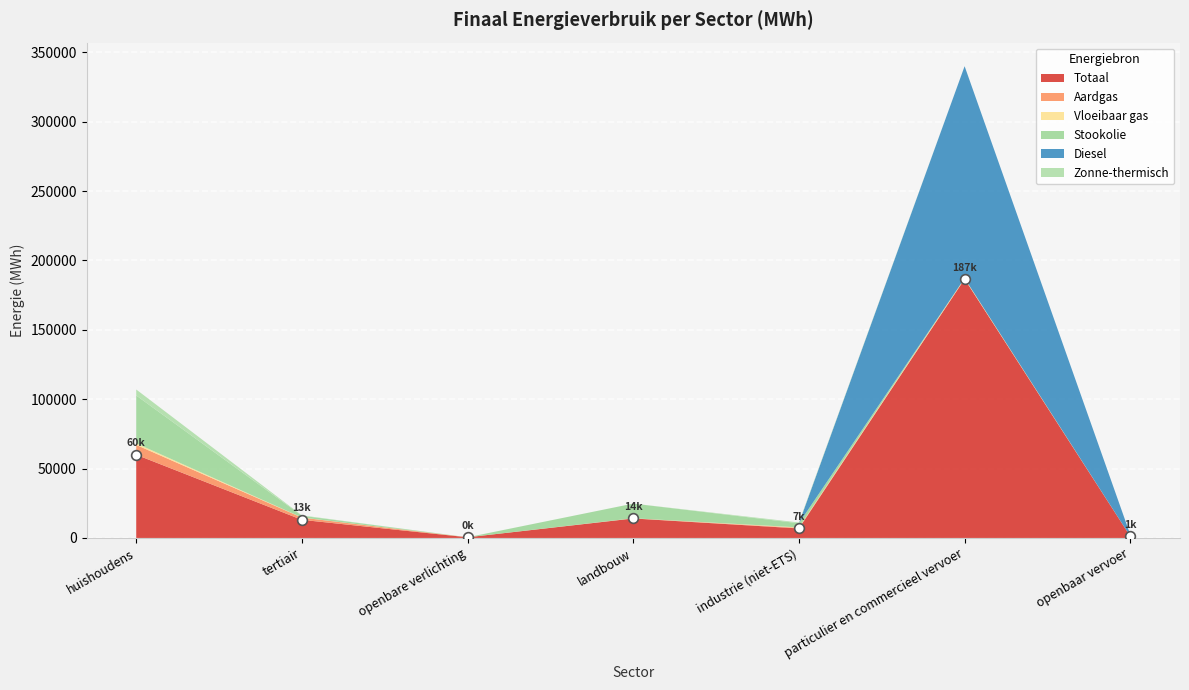

Which series has the widest spread of values?

Totaal